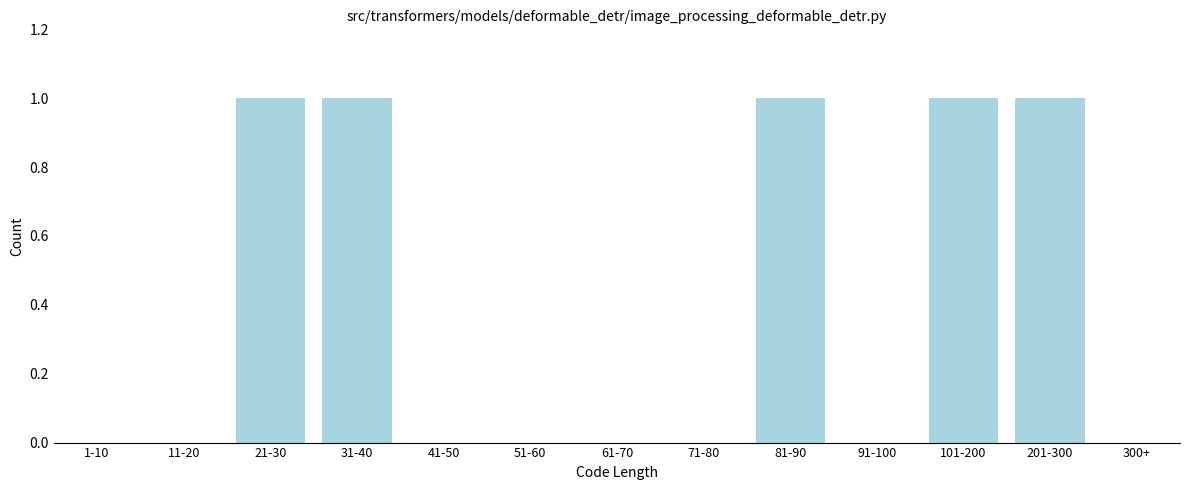

Reading right to left, extract all data points from this chart.

300+=0	201-300=1	101-200=1	91-100=0	81-90=1	71-80=0	61-70=0	51-60=0	41-50=0	31-40=1	21-30=1	11-20=0	1-10=0